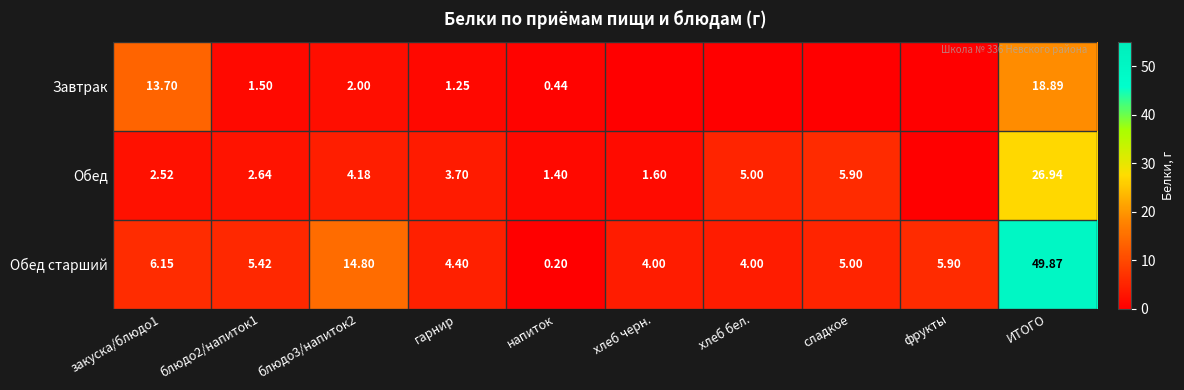

Is the value of Обед at сладкое greater than the value of Обед старший at блюдо3/напиток2?

No